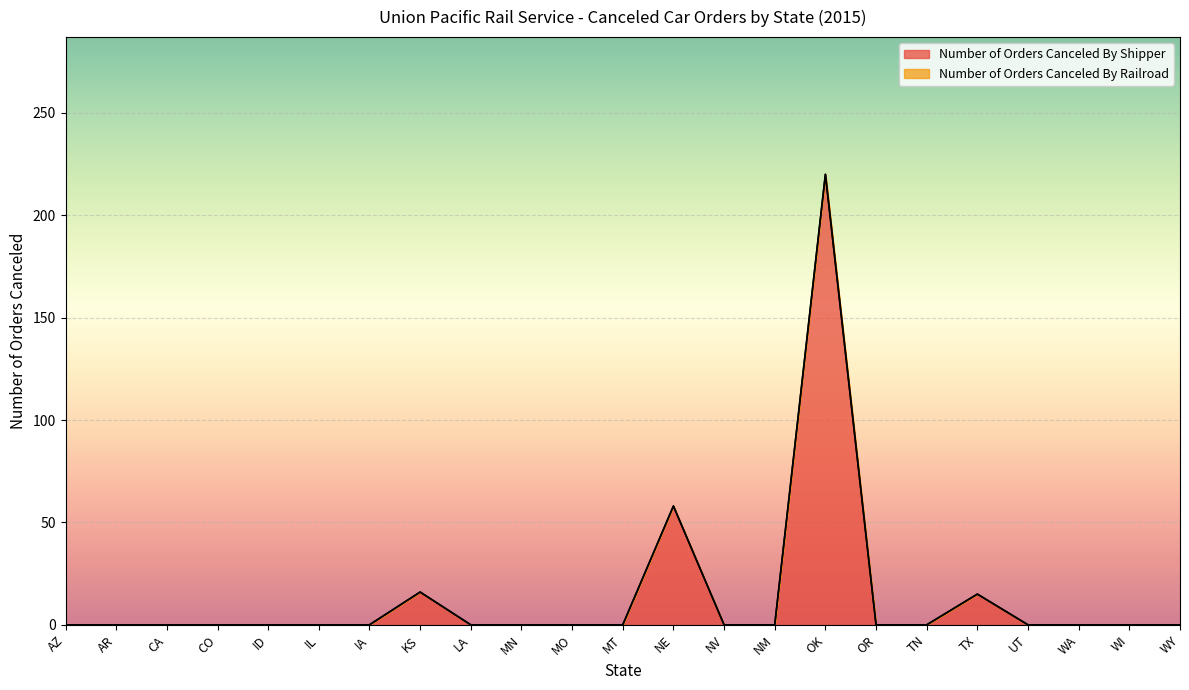

At which category does the data reach its first local peak?

KS